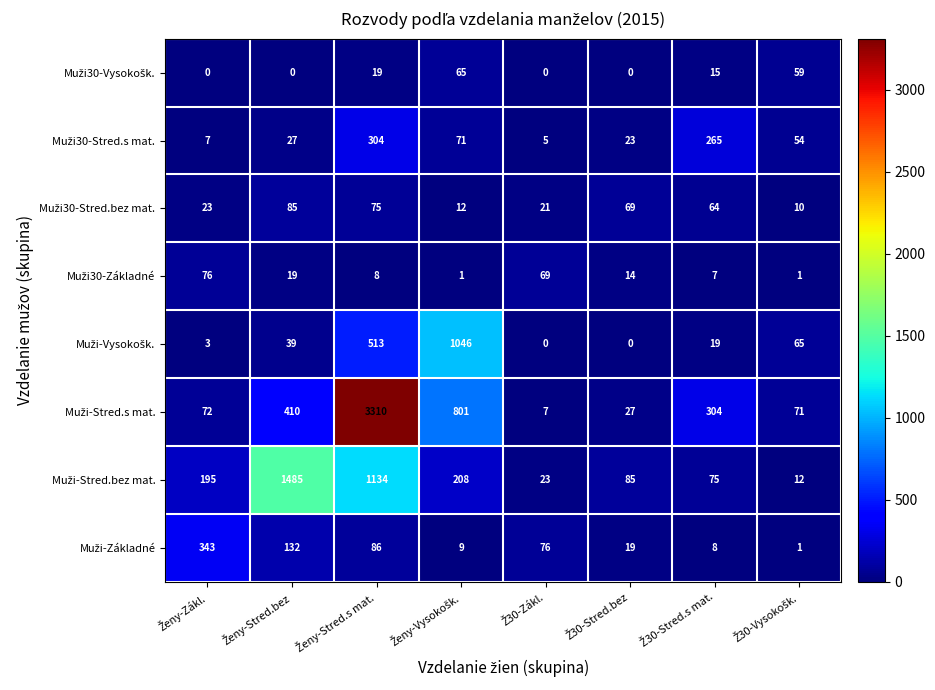

What is the greatest value displayed?

3310